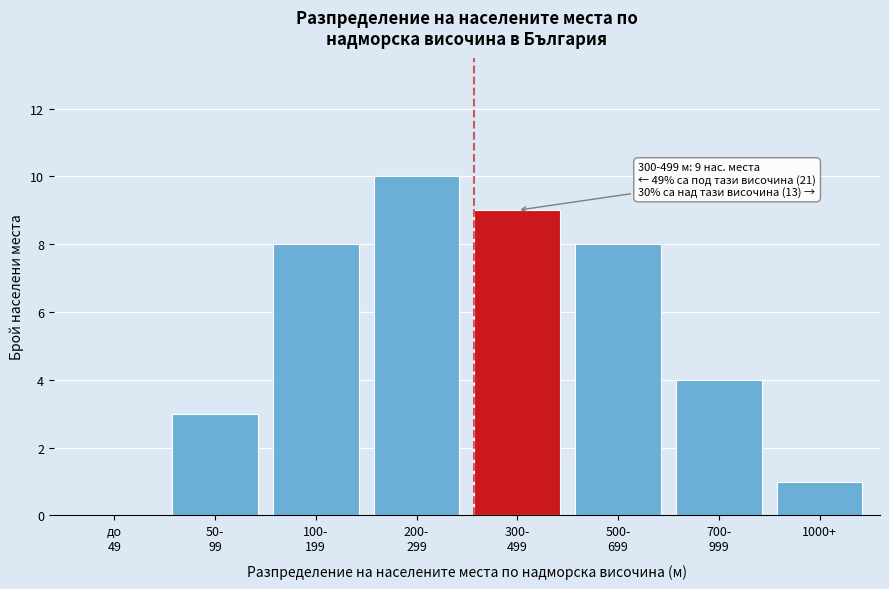

What is the greatest value displayed?

10